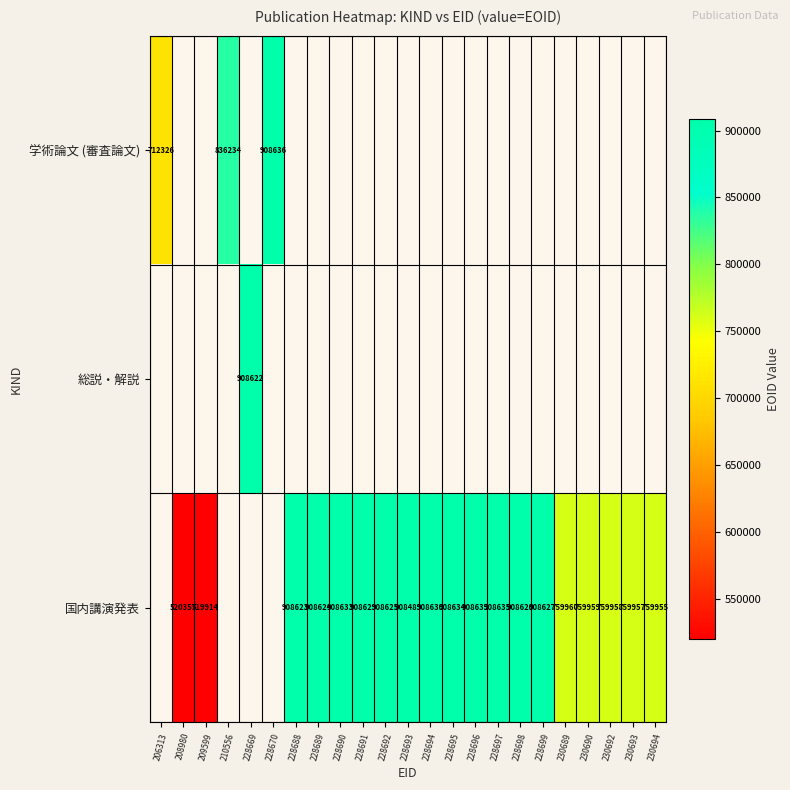

Is it true that 国内講演発表 equals 520357 at 208980?

True